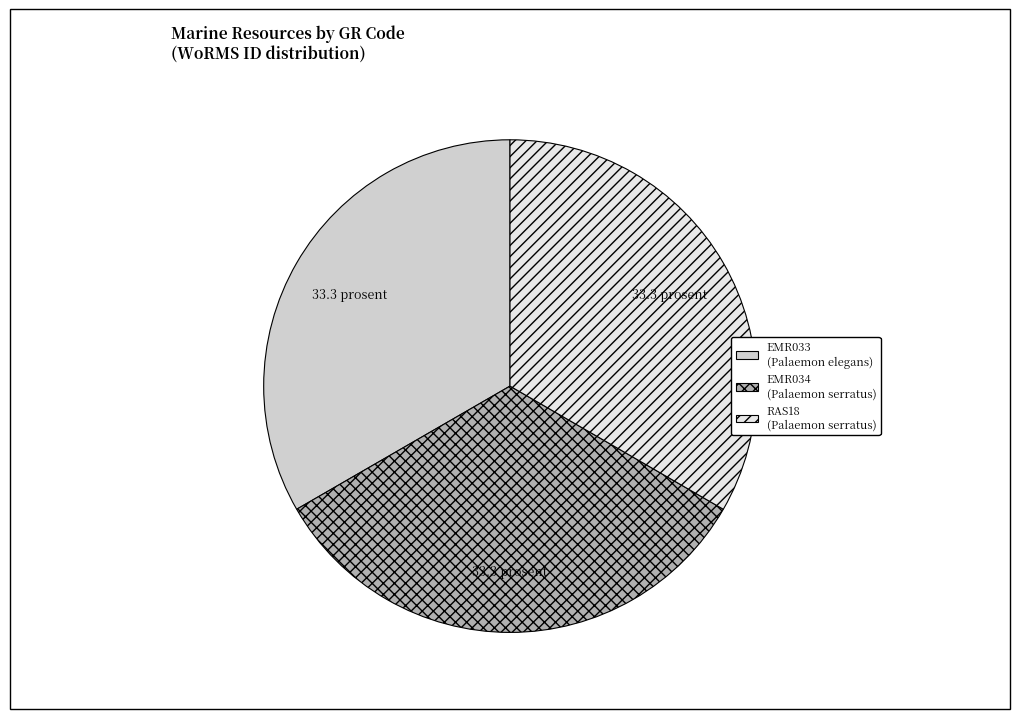

What is the ratio of the value at RAS18 to the value at EMR033?

1.0